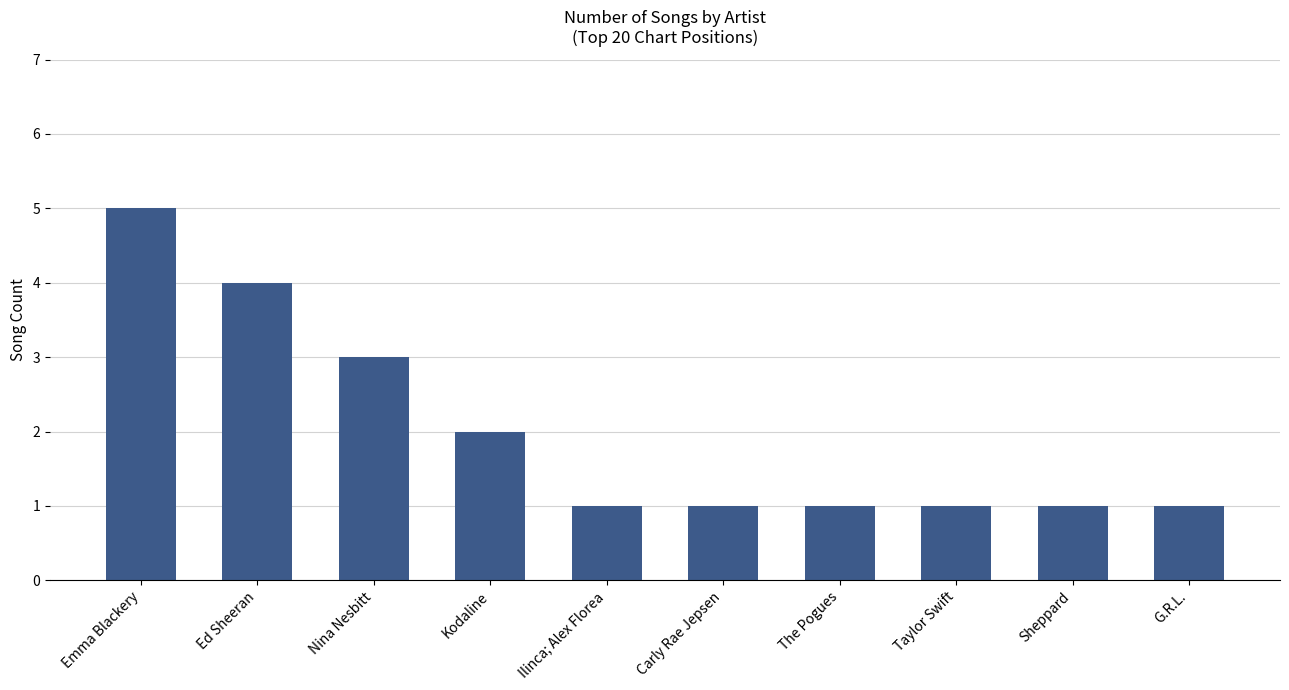

What is the label of the 6th bar from the right?

Ilinca; Alex Florea